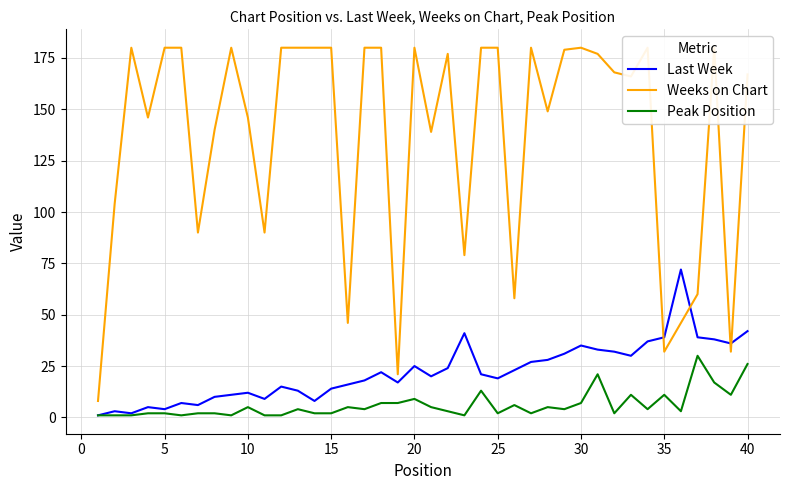

How many data points does each series have?

40